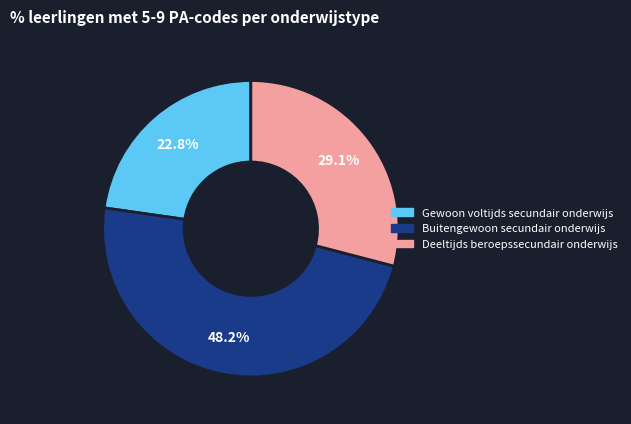

How many segments does this pie chart have?

3